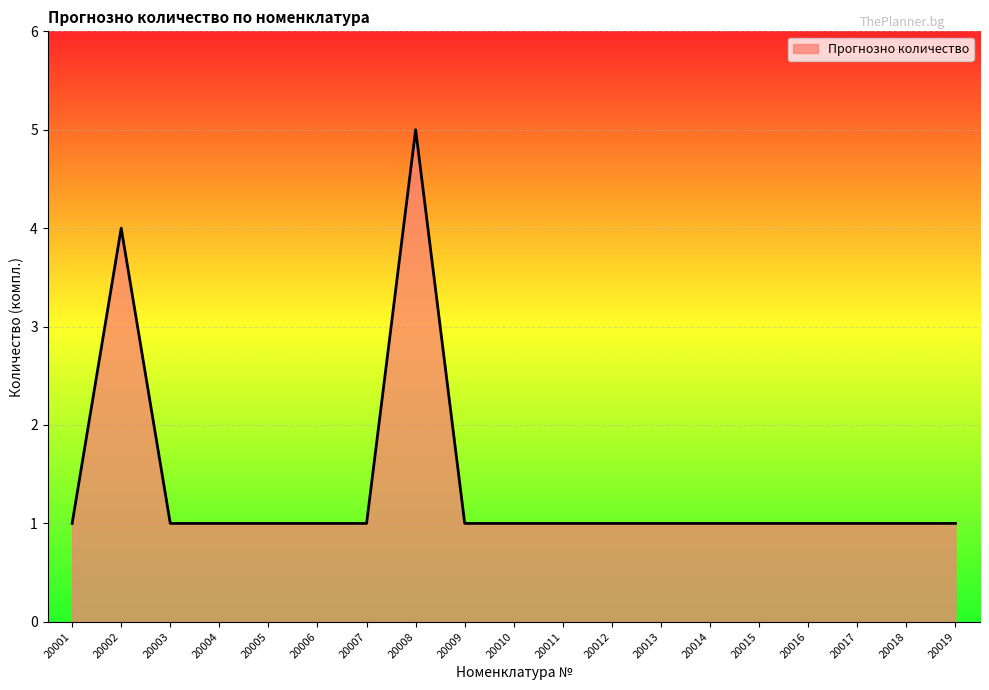

Where is the data nearest to the value 3?

20002